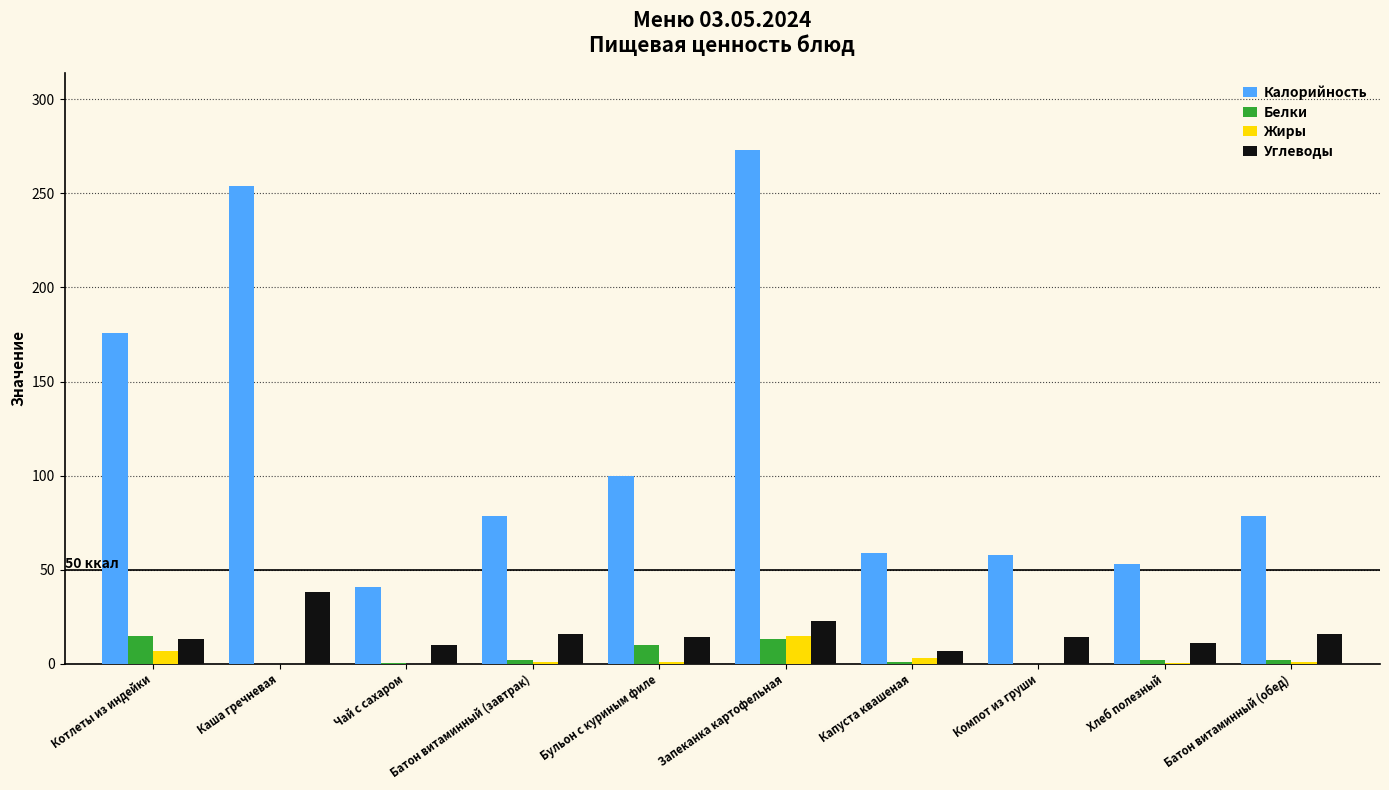

What is the sum of all Калорийность values?

1170.8